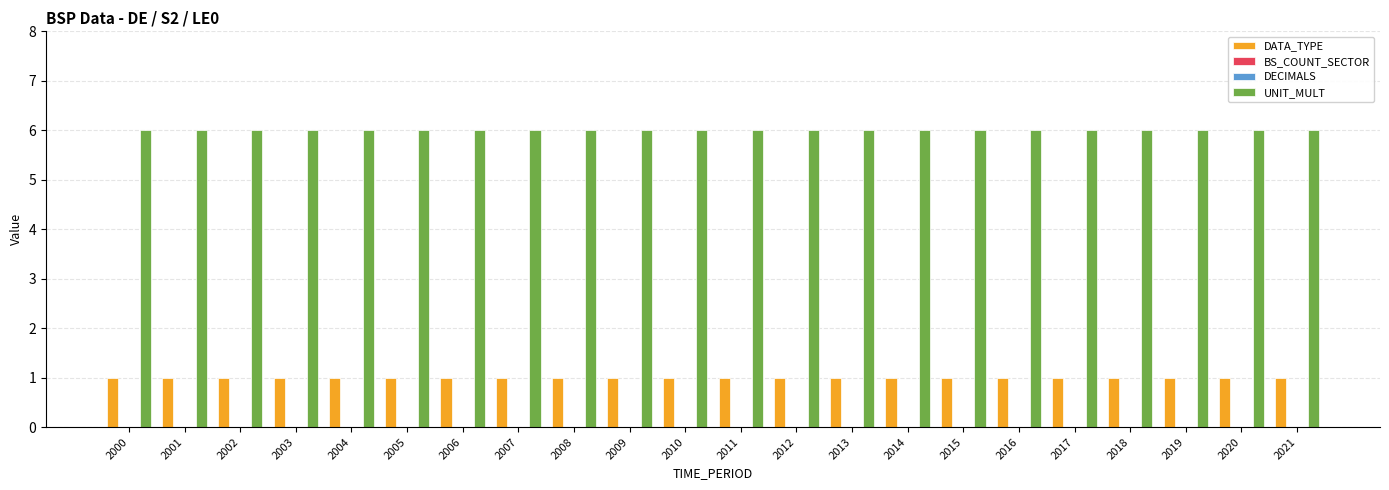

At 2004, list the series in order from smallest to largest.

BS_COUNT_SECTOR, DECIMALS, DATA_TYPE, UNIT_MULT